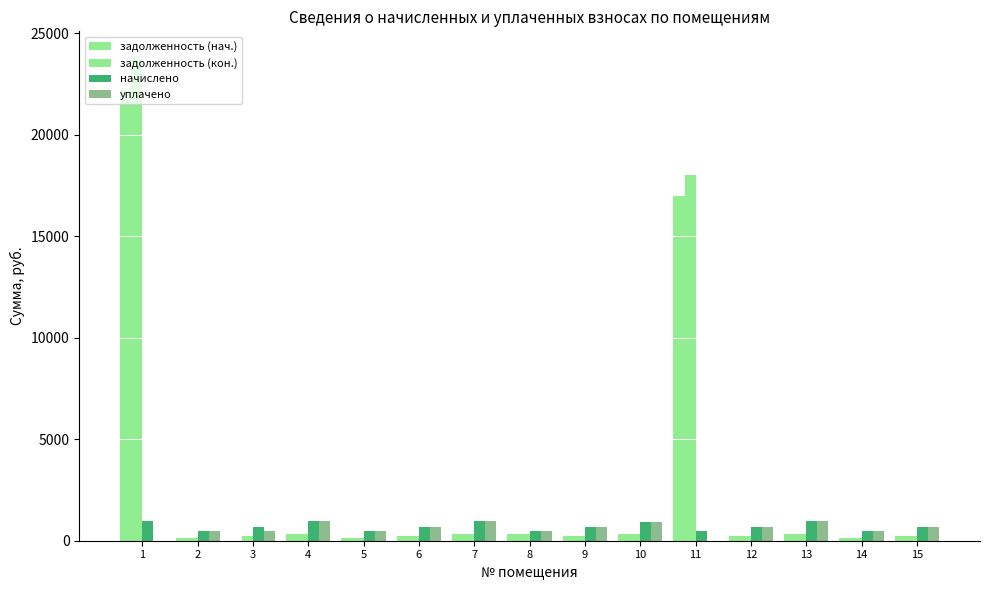

How many data points in задолженность (нач.) are above 231?

11